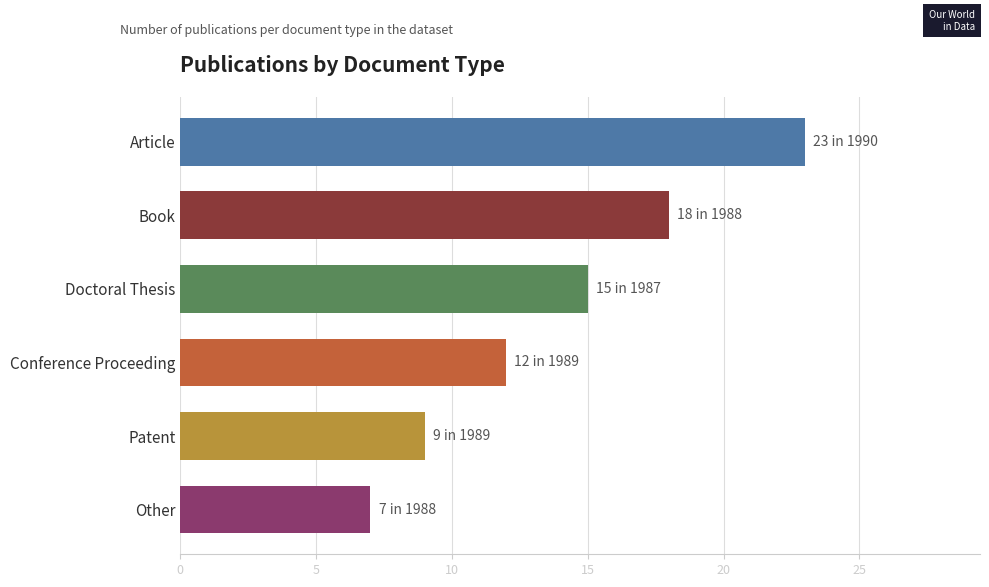

Reading top to bottom, extract all data points from this chart.

23	18	15	12	9	7